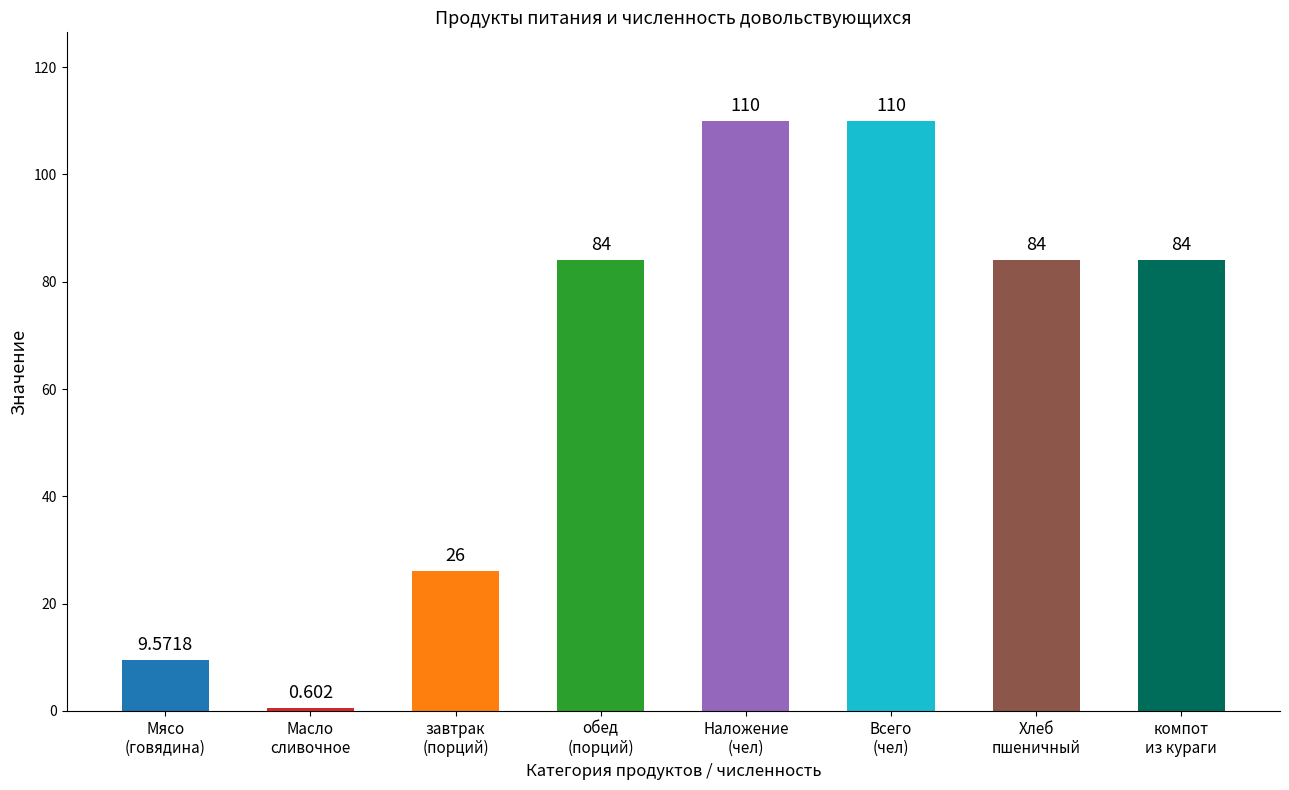

Reading left to right, transcribe all the data shown in this chart.

9.6	0.6	26.0	84.0	110.0	110.0	84.0	84.0